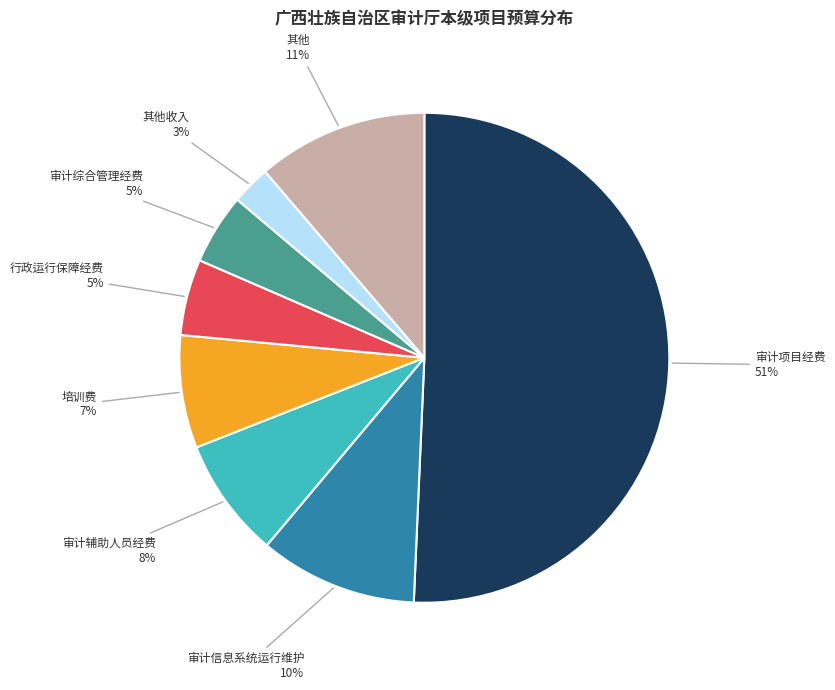

To the nearest percent, what percentage of the pie is 行政运行保障经费?

5%